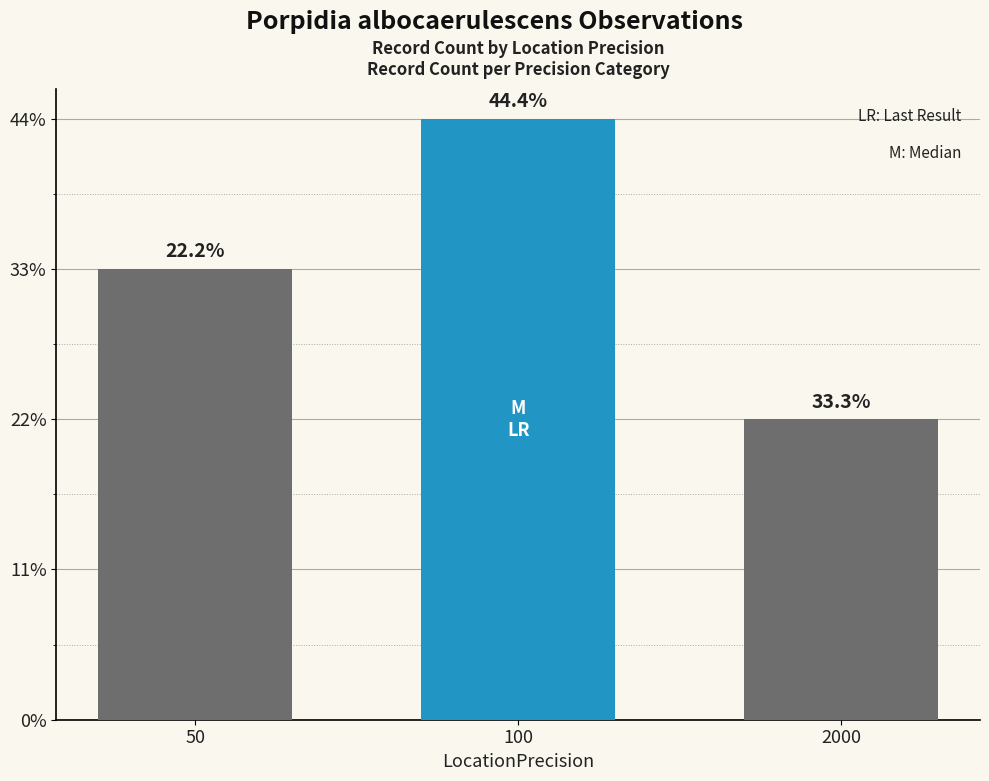

What is the difference between the maximum and second lowest values?

1